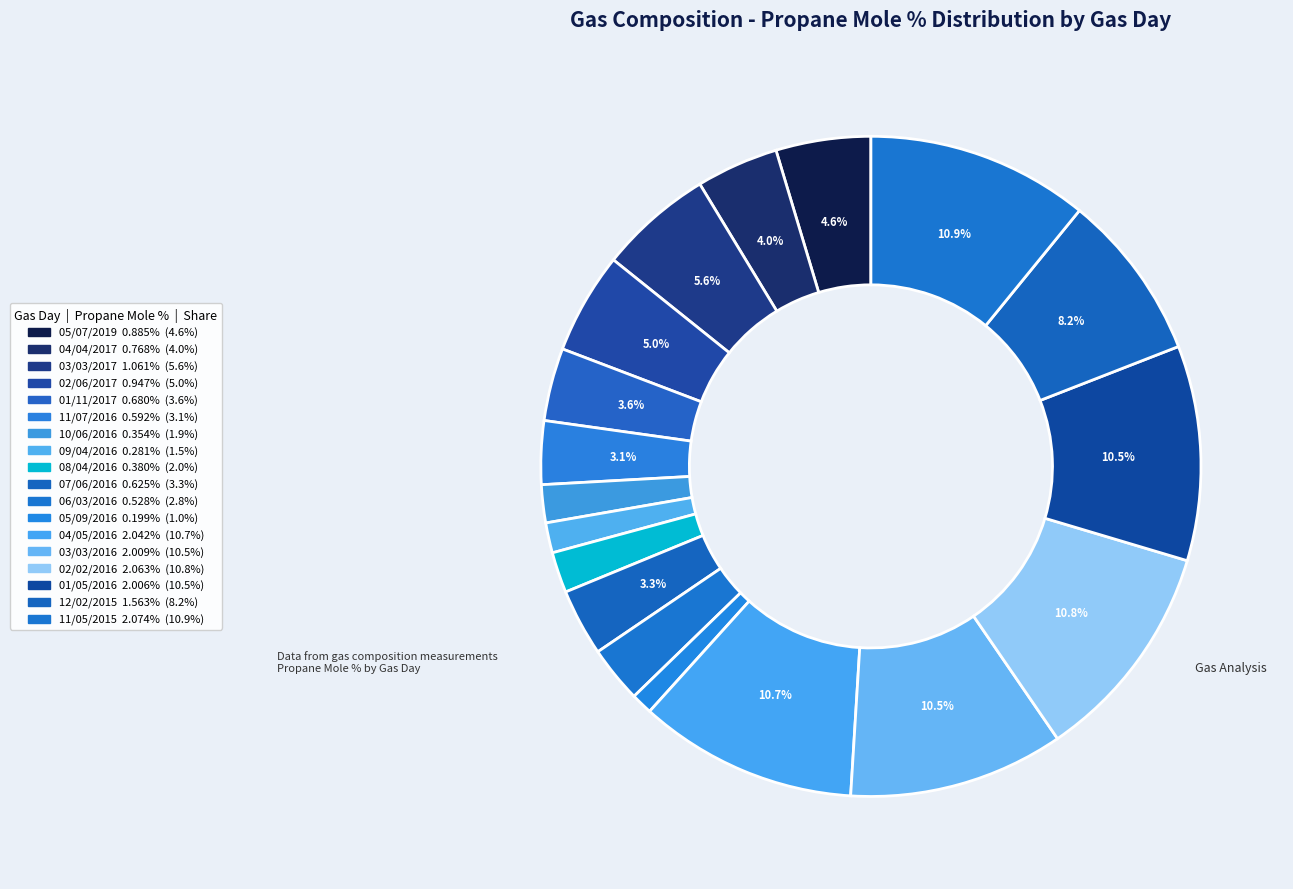

How many slices are in this pie chart?

18